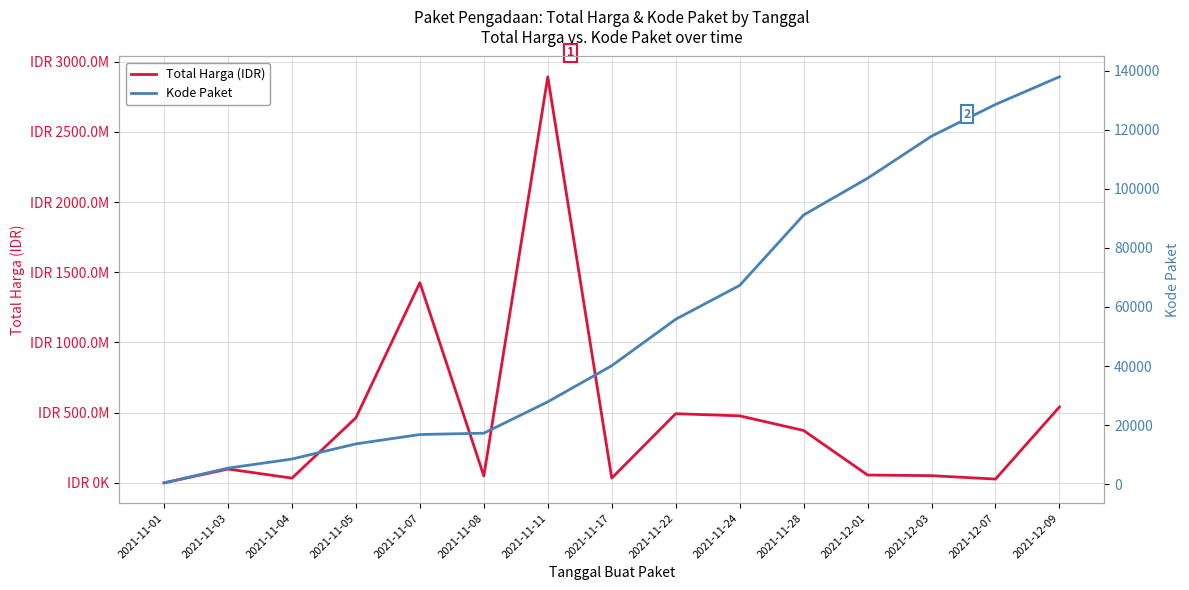

True or false: Total Harga (IDR) and Kode Paket cross at least once.

False